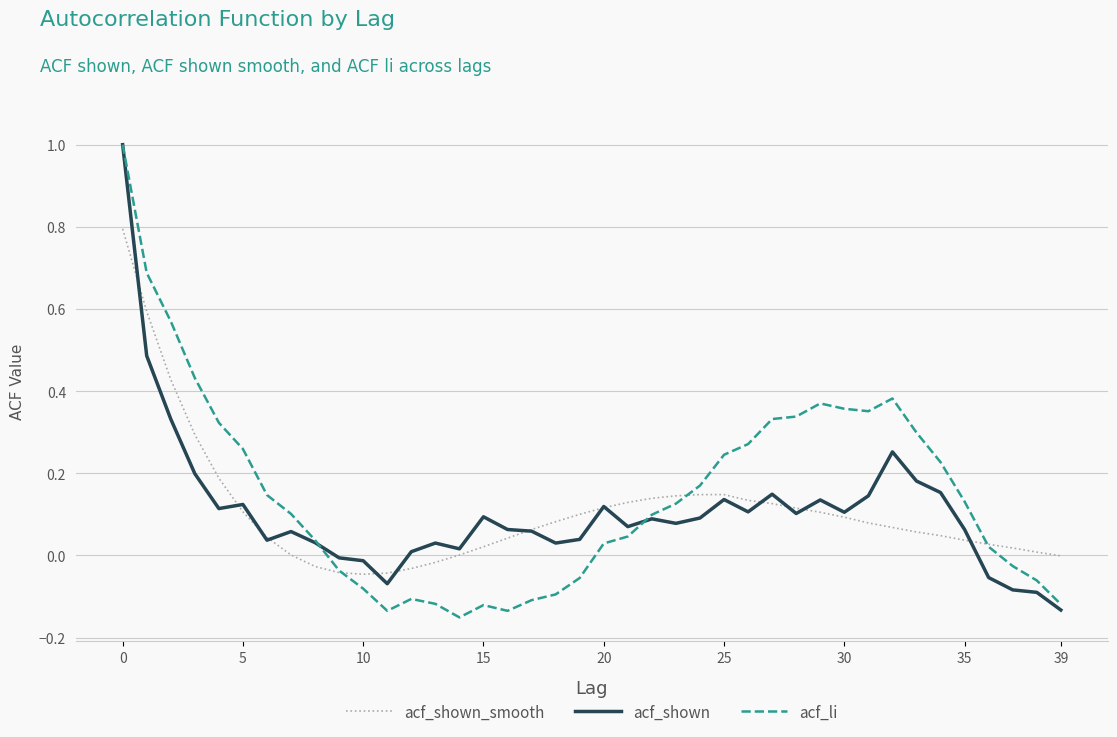

What is the maximum value shown in the chart?

1.0